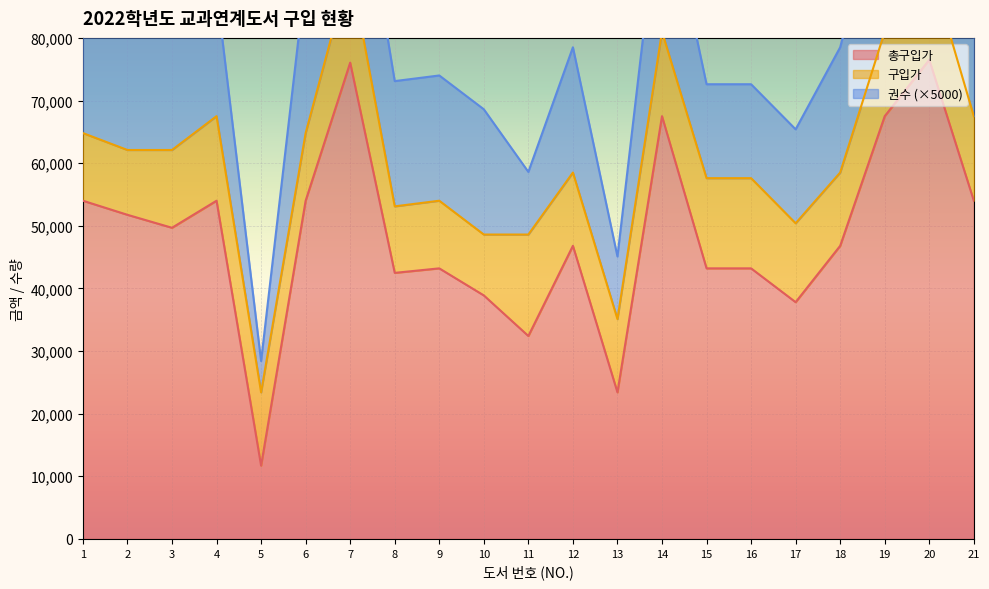

True or false: 구입가 has more than 2 points higher than both neighbors.

True